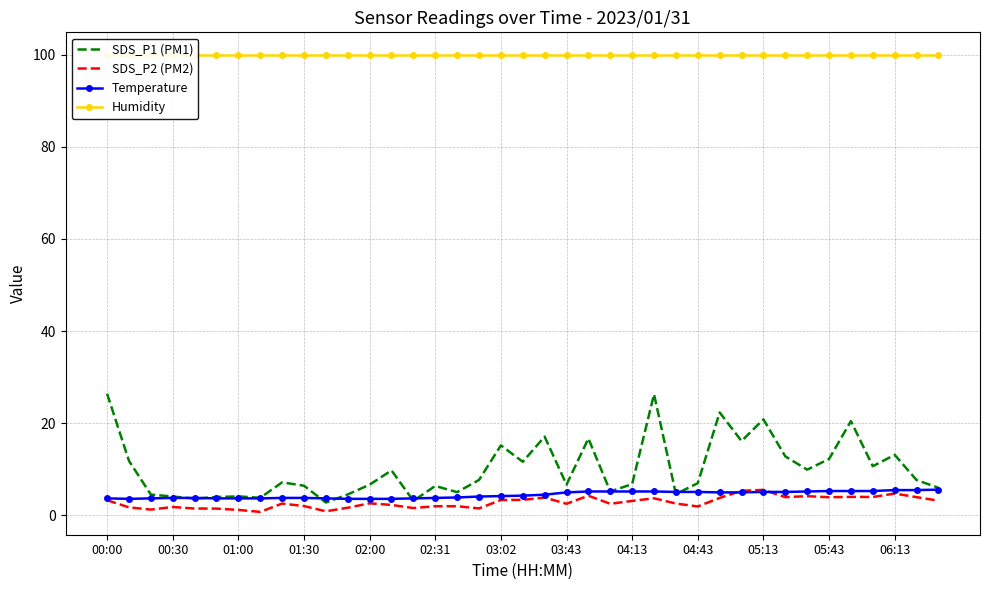

Which series has the widest spread of values?

SDS_P1 (PM1)